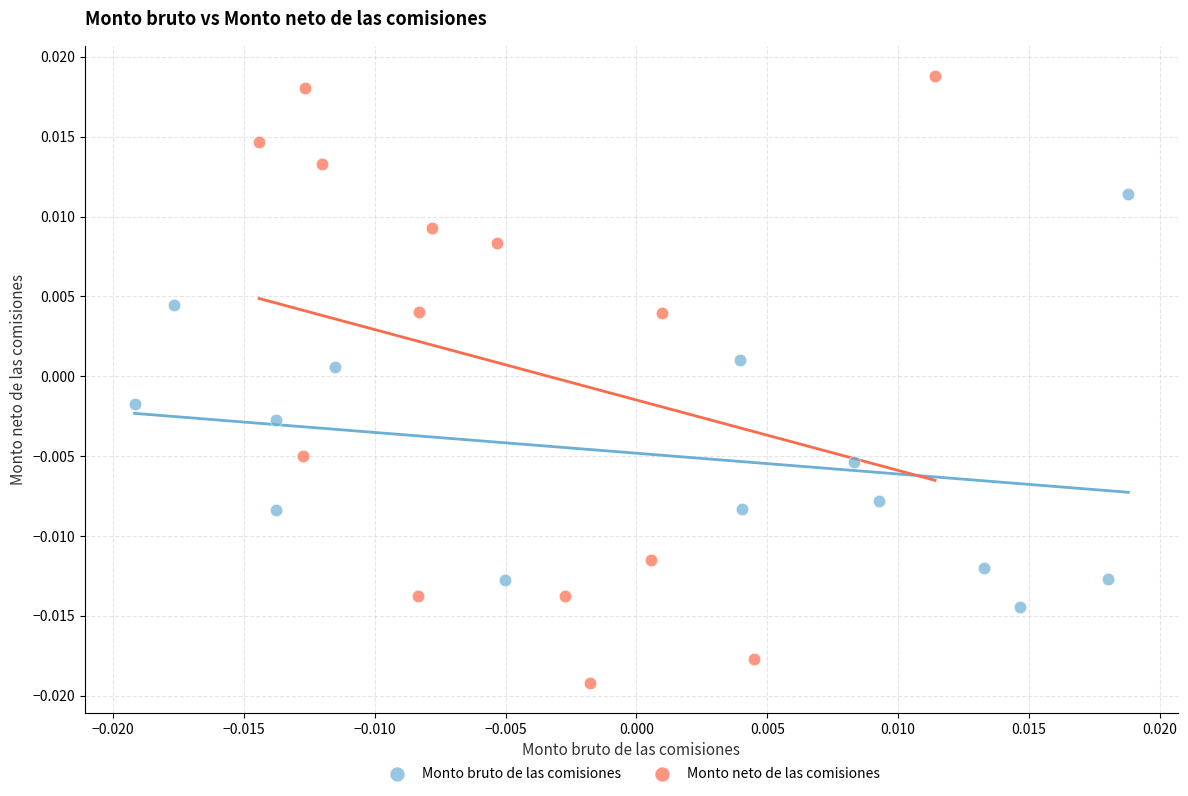

Which series reaches the minimum Y coordinate?

Monto neto de las comisiones